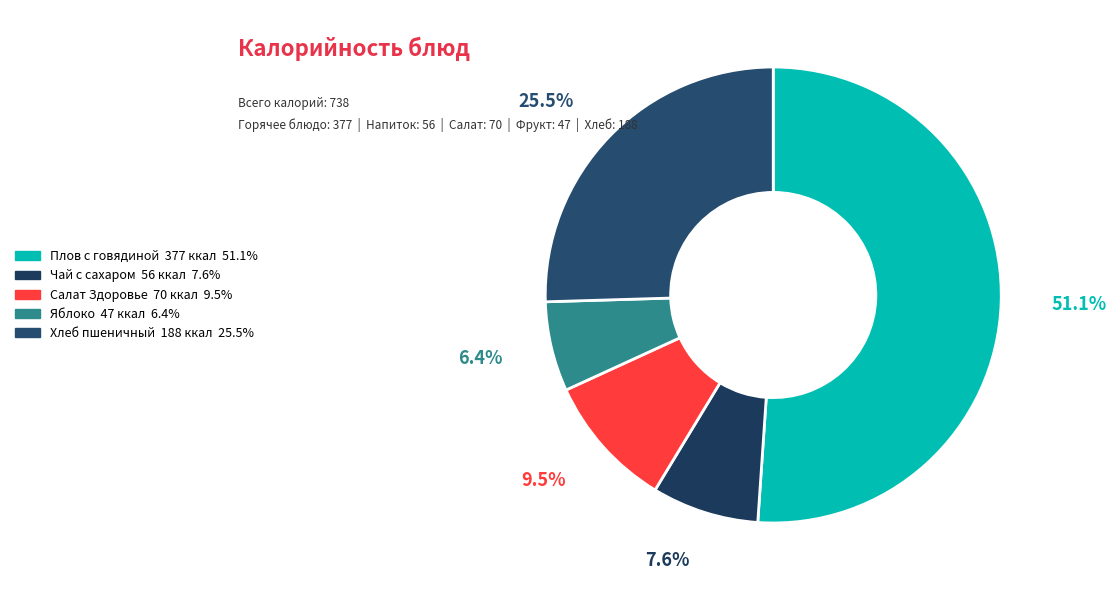

To the nearest percent, what is the combined percentage of Плов с говядиной and Хлеб пшеничный?

77%